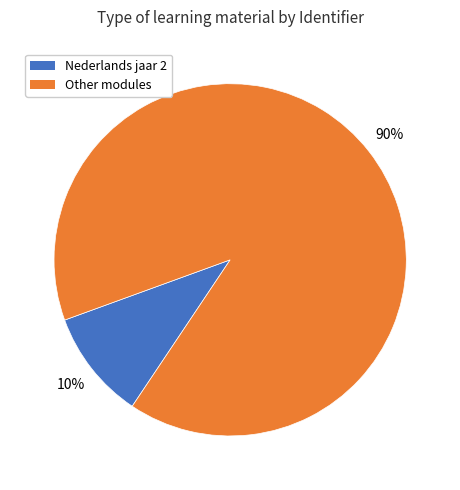

Count the number of slices in the pie.

2